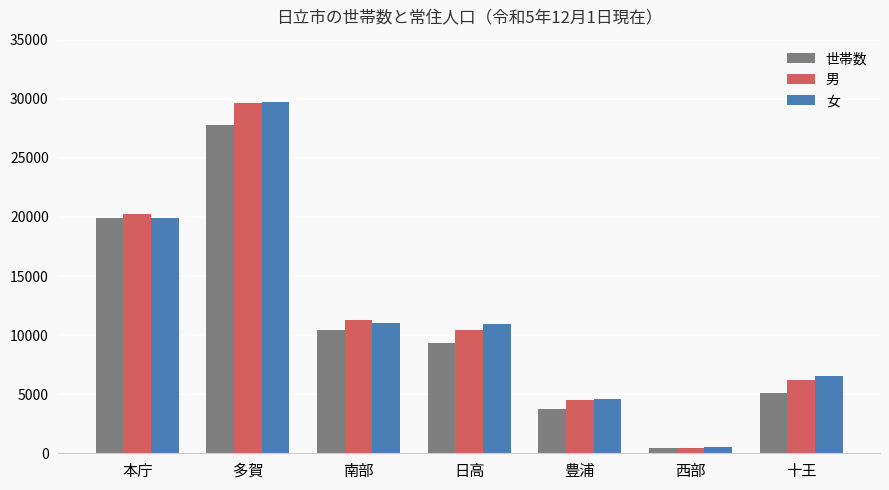

What is the difference between the maximum and minimum values in the 女 series?

29198